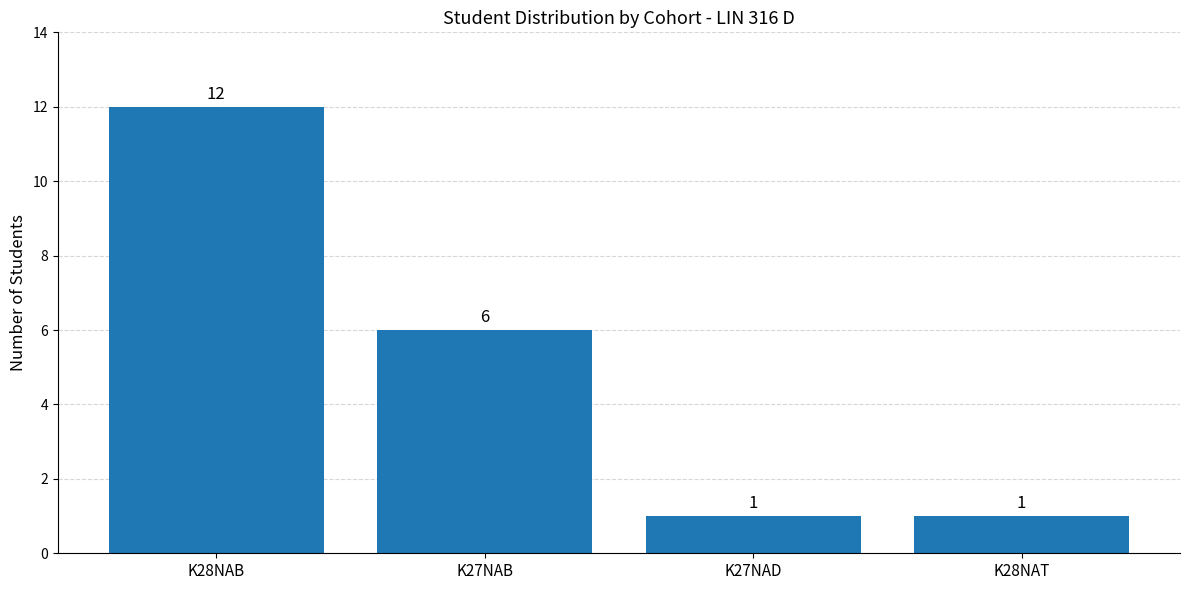

Which has a higher value, K28NAB or K27NAB?

K28NAB